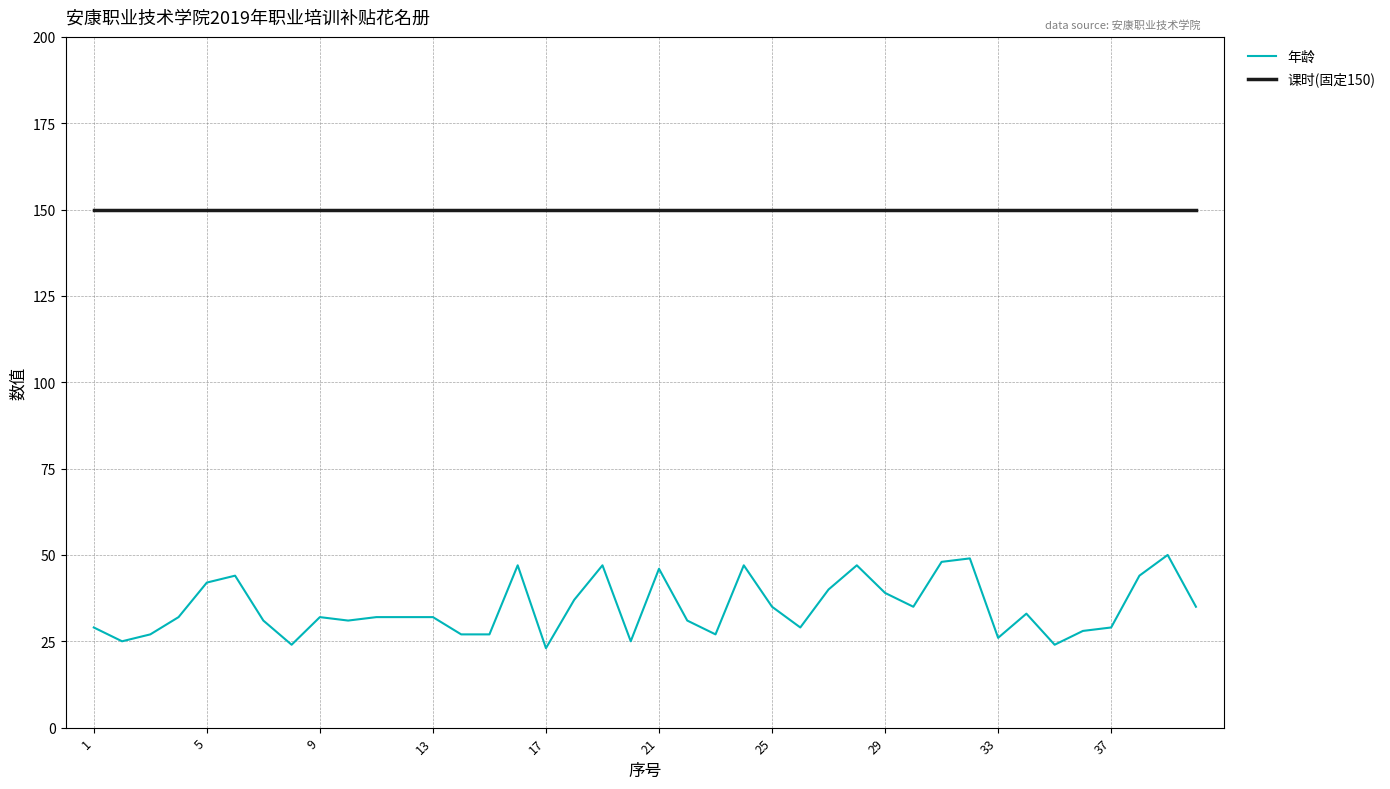

Which series has the largest total across all categories?

课时(固定150)